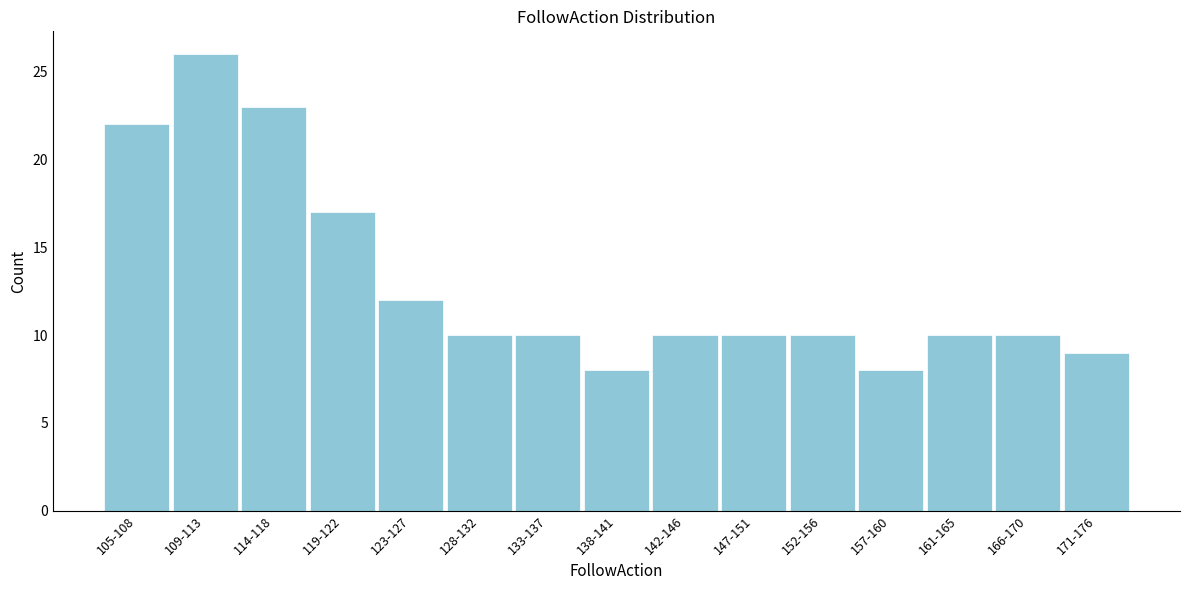

Reading right to left, extract all data points from this chart.

171-176=9	166-170=10	161-165=10	157-160=8	152-156=10	147-151=10	142-146=10	138-141=8	133-137=10	128-132=10	123-127=12	119-122=17	114-118=23	109-113=26	105-108=22